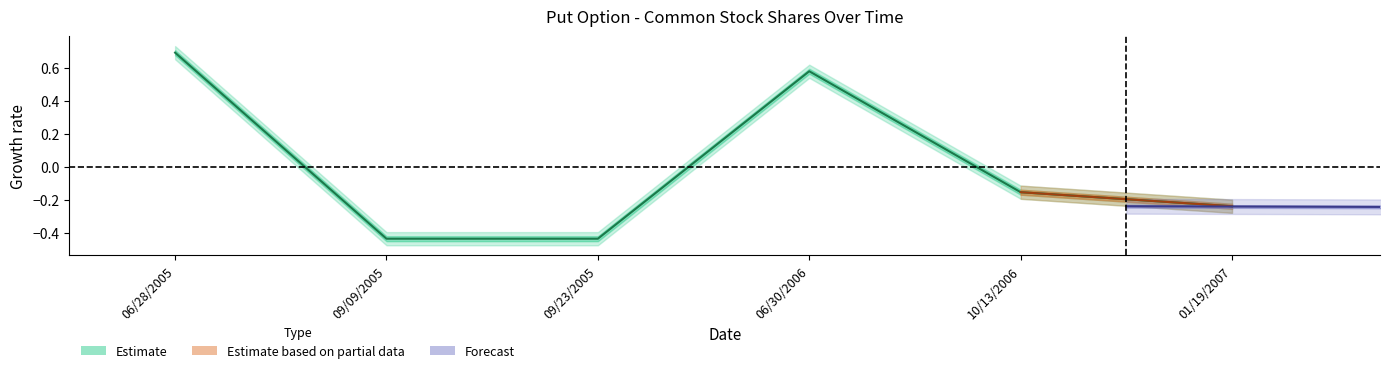

List the labels in order of value, smallest first.

09/09/2005, 09/23/2005, 01/19/2007, 10/13/2006, 06/30/2006, 06/28/2005